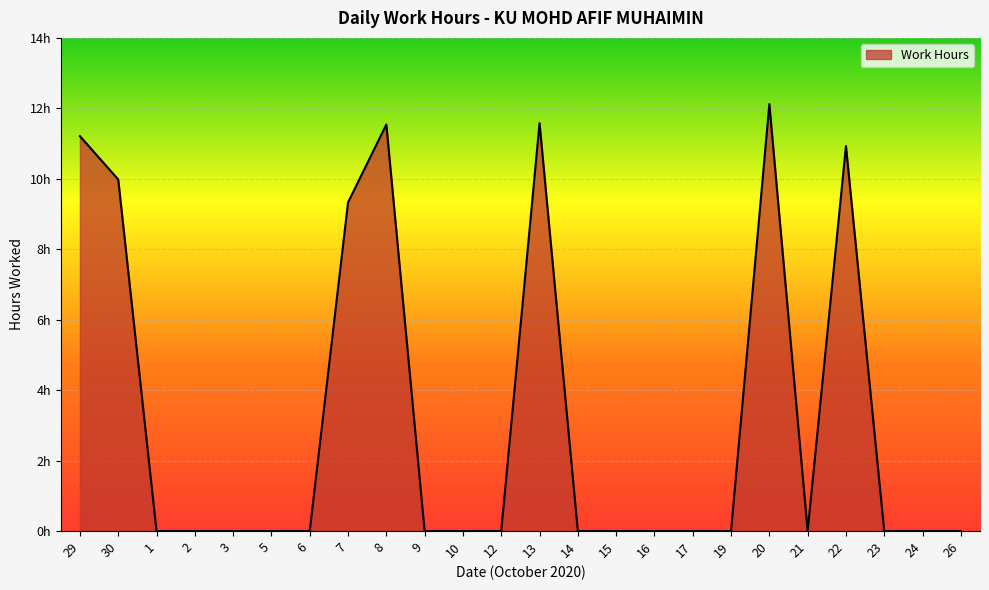

What is the label of the 22nd point from the left?

23